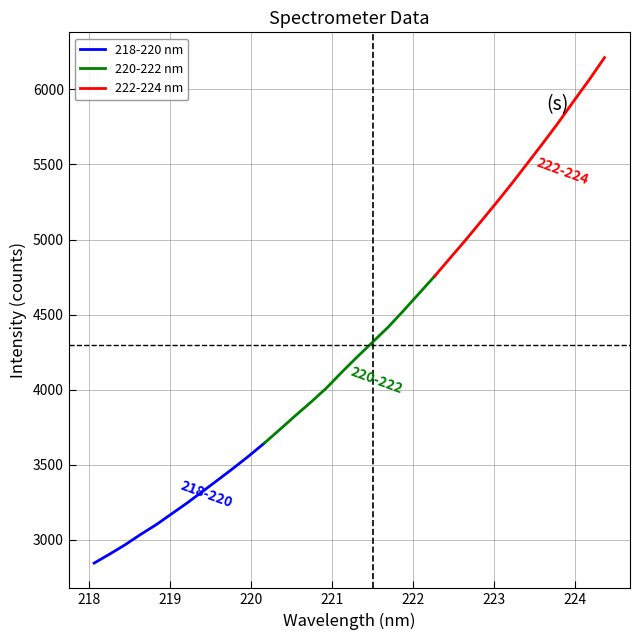

What is the maximum value for 218-220 nm?

3645.1